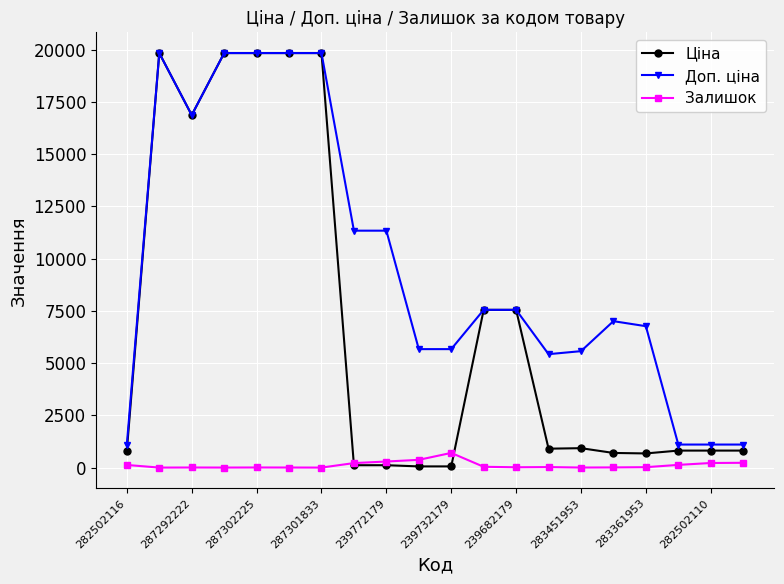

Which series has the largest total across all categories?

Доп. ціна